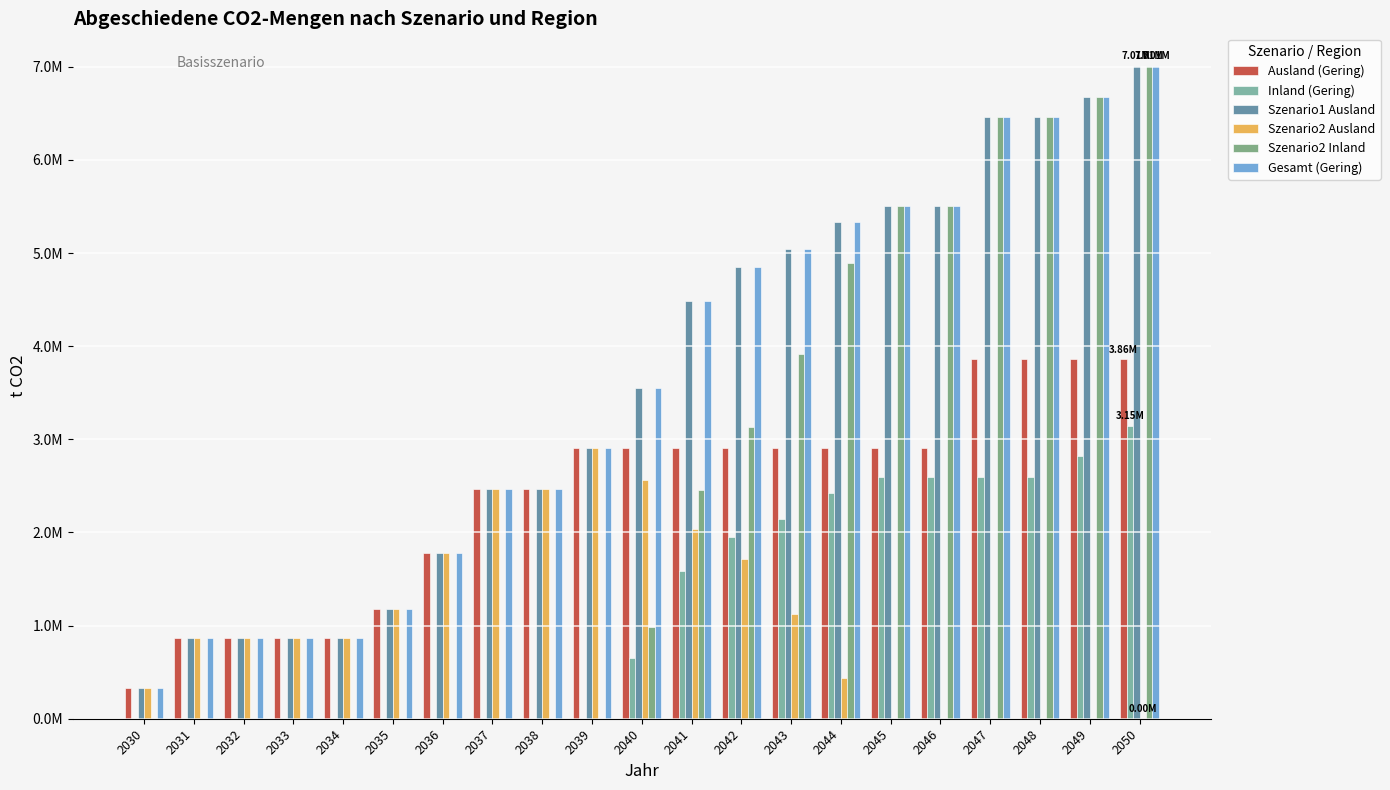

At which label does Szenario2 Ausland first exceed 869877?

2031